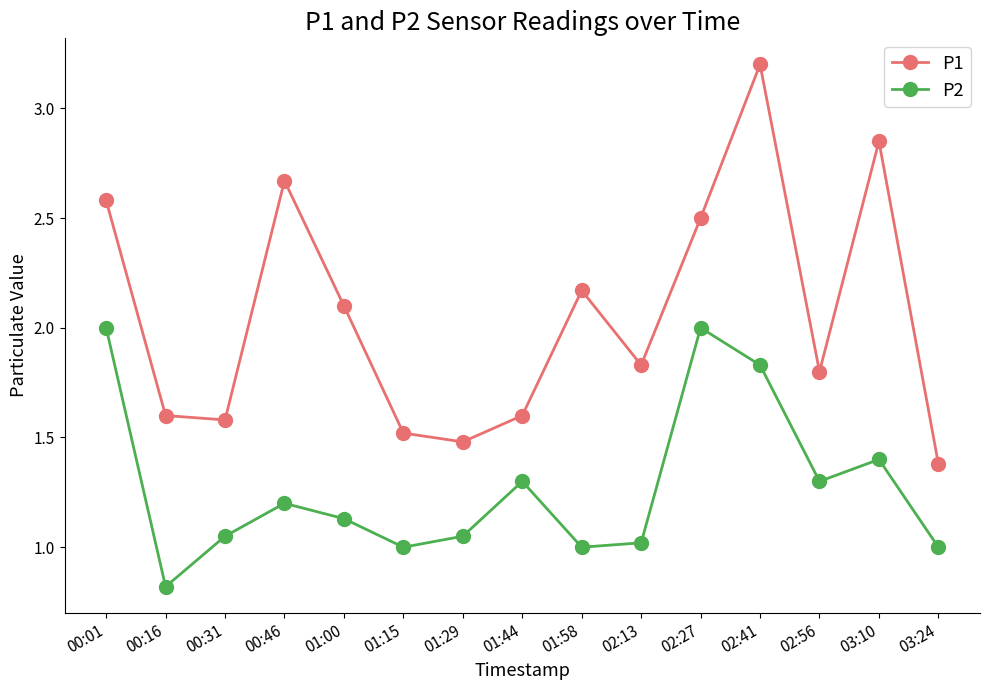

Rank the series at 00:01 from highest to lowest value.

P1, P2